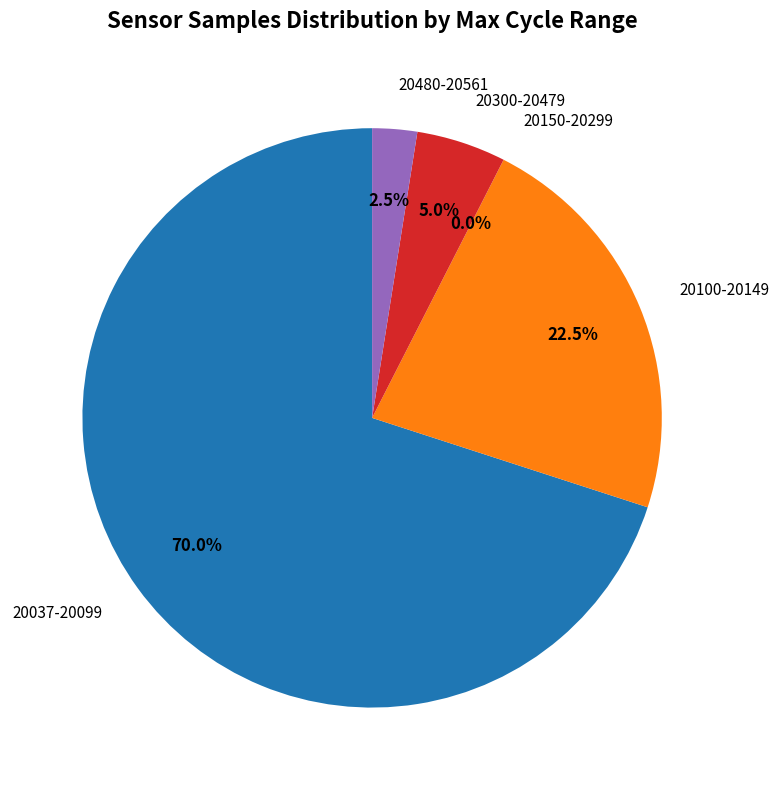

To the nearest percent, what percentage of the pie is 28?

3%